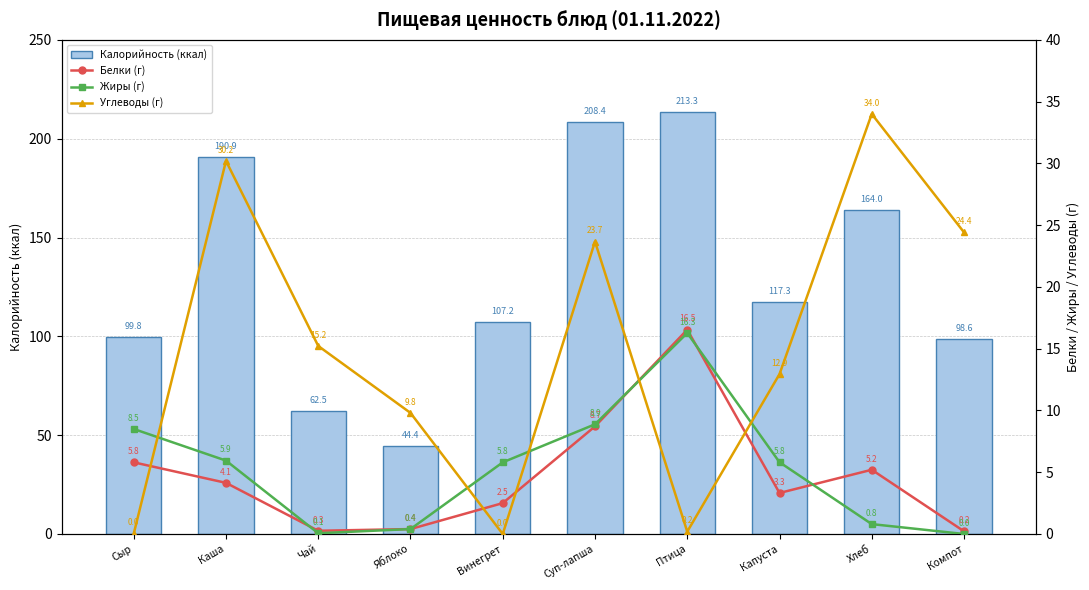

Reading left to right, what are all the values shown in this chart?

Калорийность (ккал): 99.8	190.9	62.5	44.4	107.2	208.4	213.3	117.3	164.0	98.6
Белки (г): 5.8	4.1	0.3	0.4	2.5	8.7	16.5	3.3	5.2	0.2
Жиры (г): 8.5	5.9	0.1	0.4	5.8	8.9	16.3	5.8	0.8	0.0
Углеводы (г): 0.0	30.2	15.2	9.8	0.0	23.7	0.2	12.9	34.0	24.4